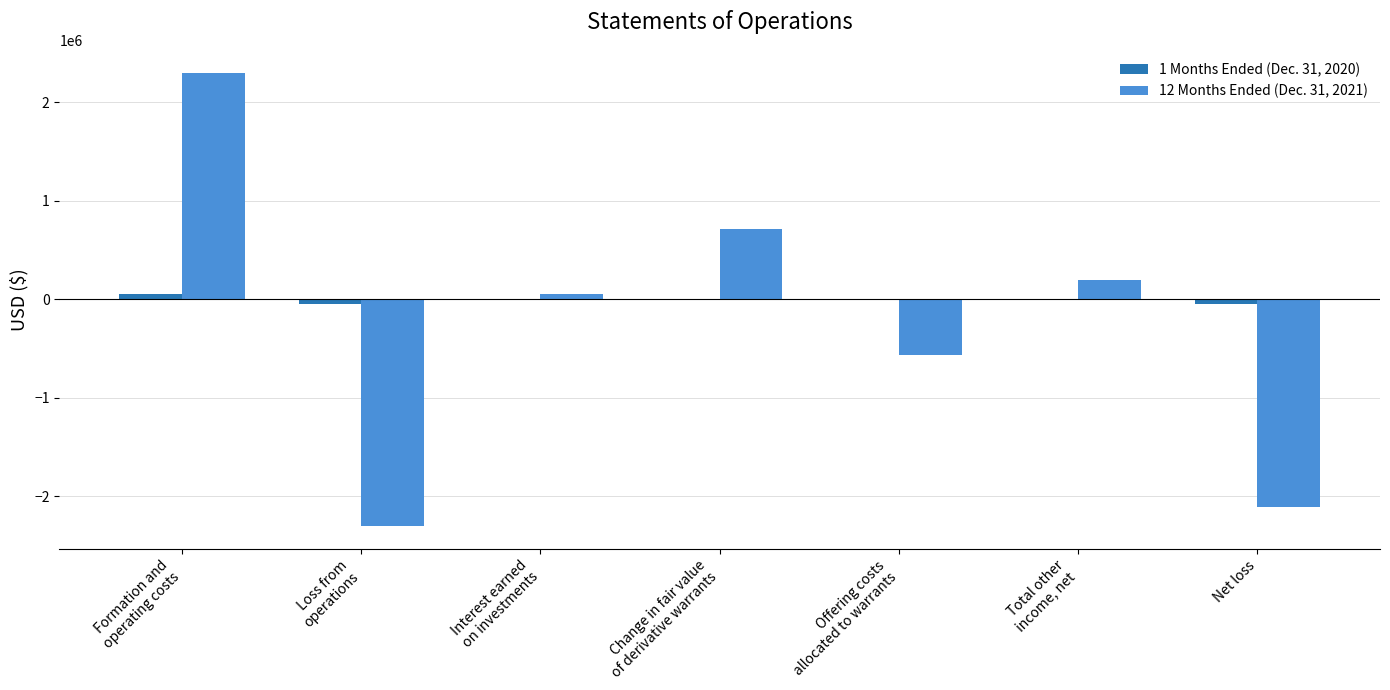

Reading left to right, transcribe all the data shown in this chart.

1 Months Ended (Dec. 31, 2020): 51116	-51116	0	0	0	0	-51116
12 Months Ended (Dec. 31, 2021): 2301149	-2301149	55287	710688	-568614	197361	-2103788